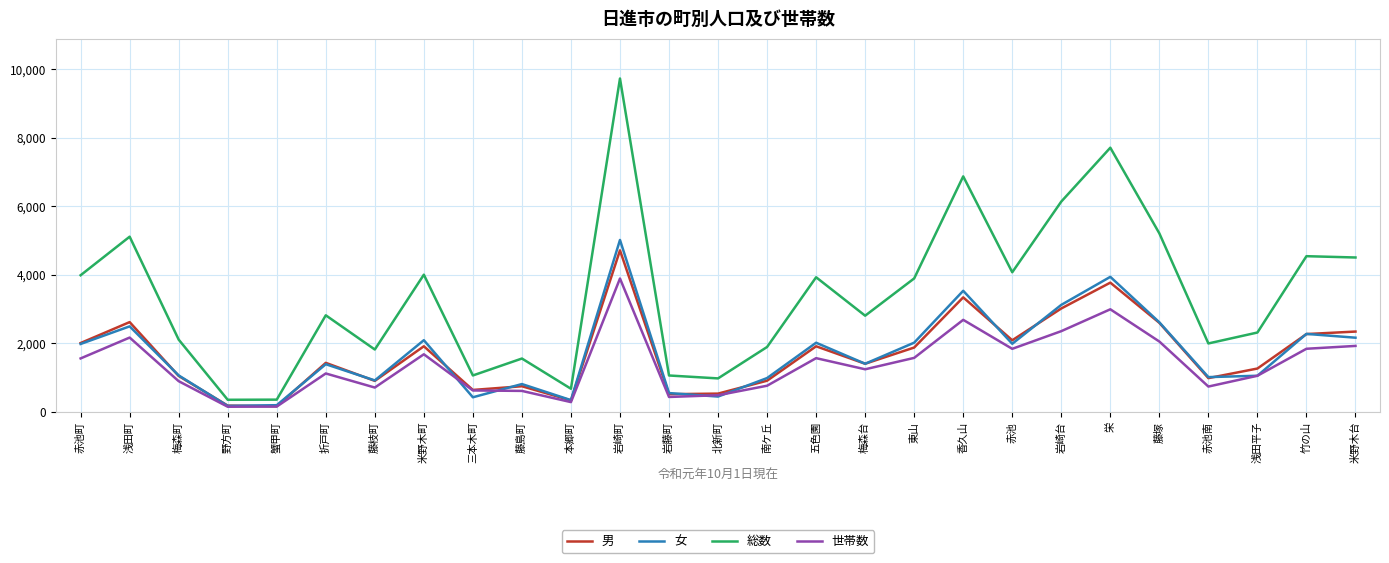

What position from the right is 栄?

6